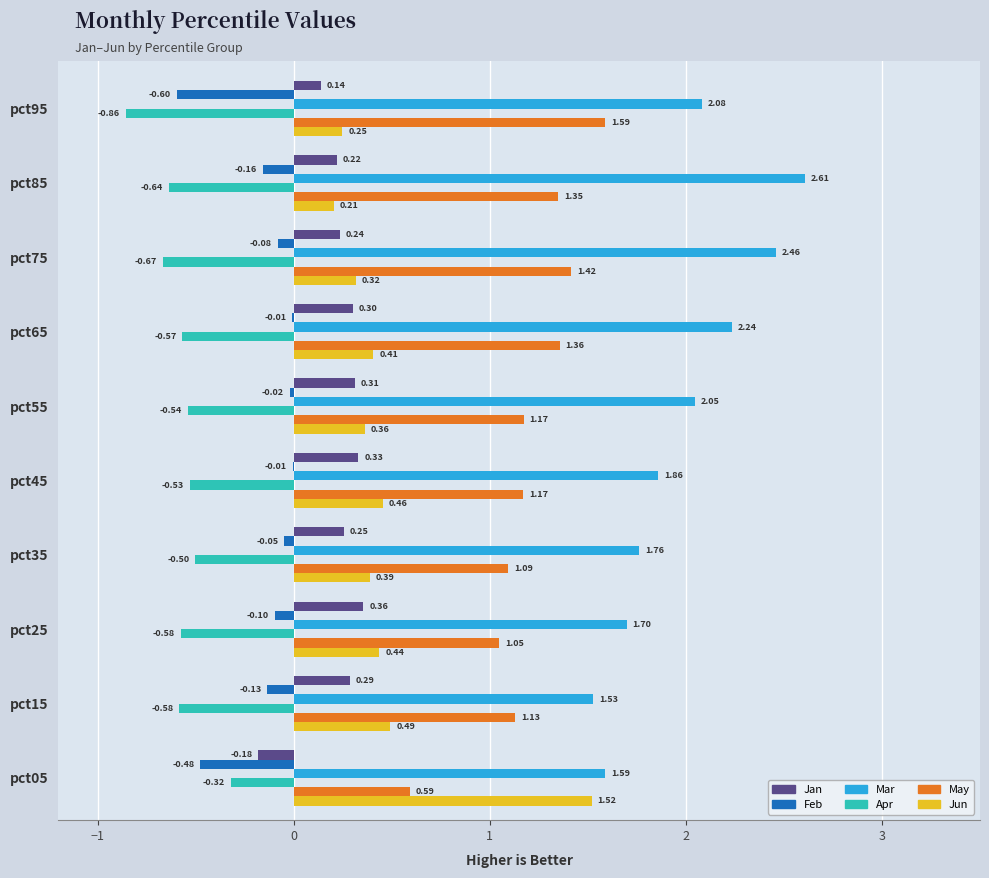

What is the sum of the Jun values at pct45 and pct15?

0.9